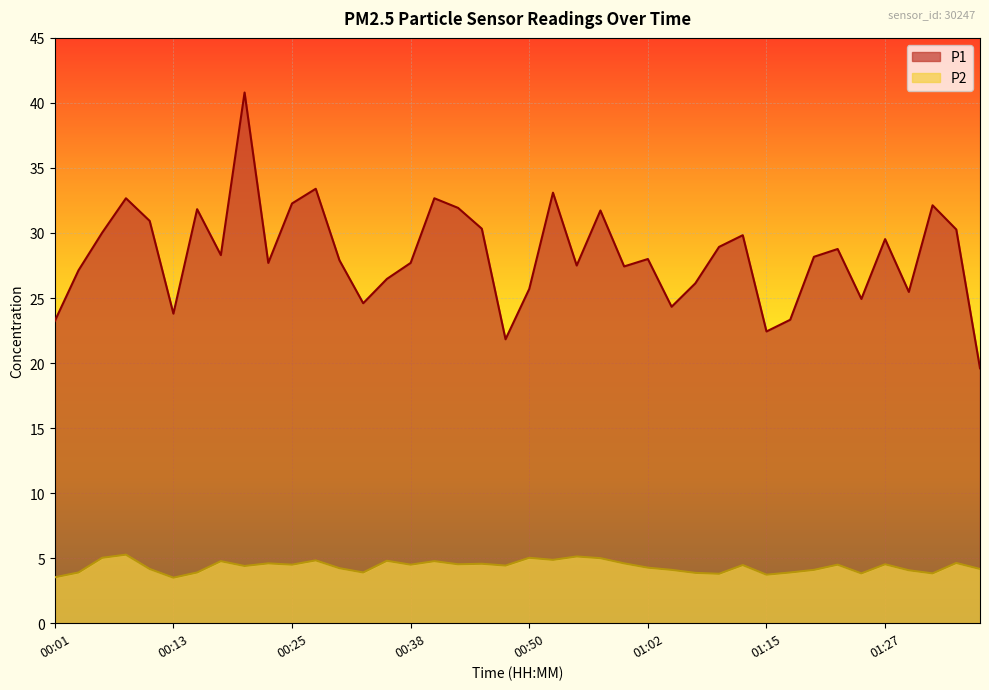

At which label is P1 closest to 30?

00:05